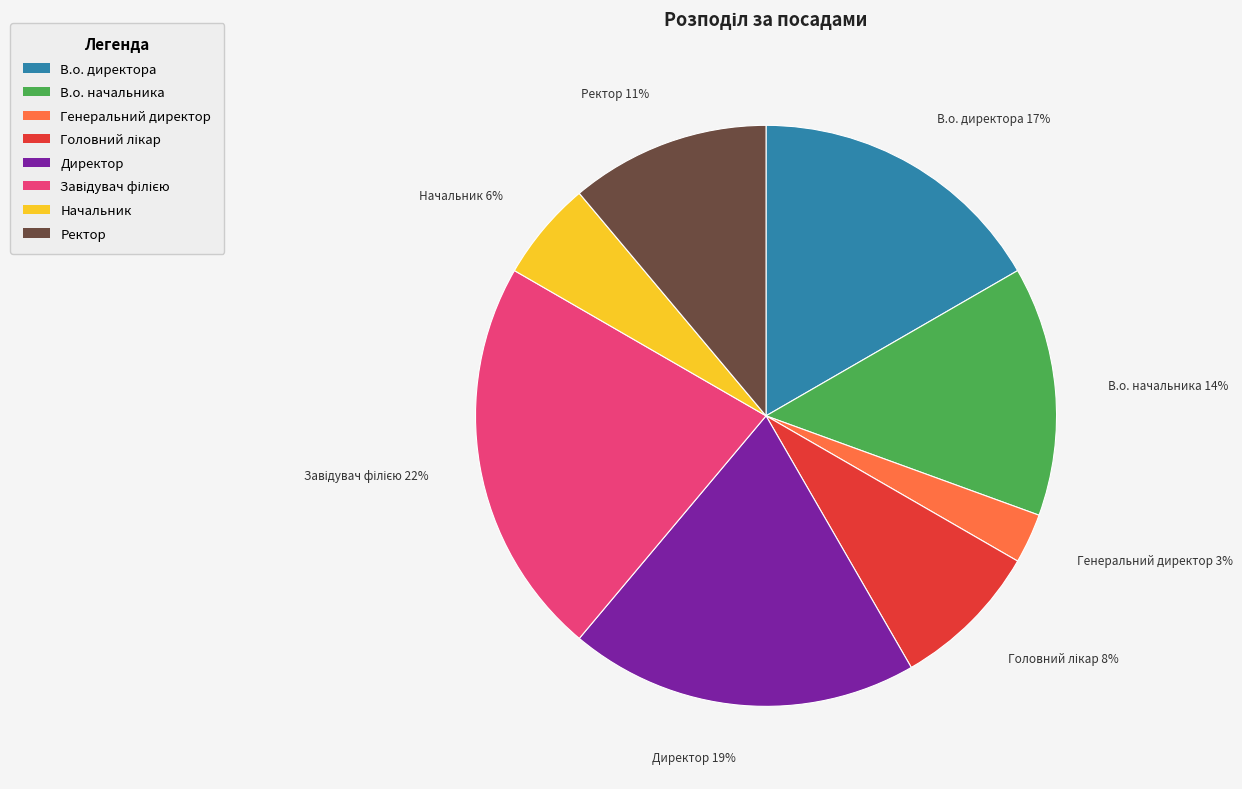

Combined, do В.о. директора and Ректор account for over 50%?

No